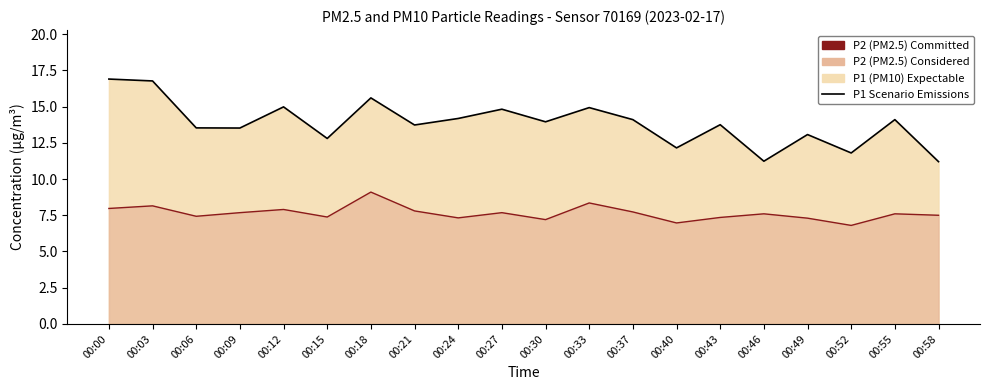

What is the total value across all series at 00:52?

18.6